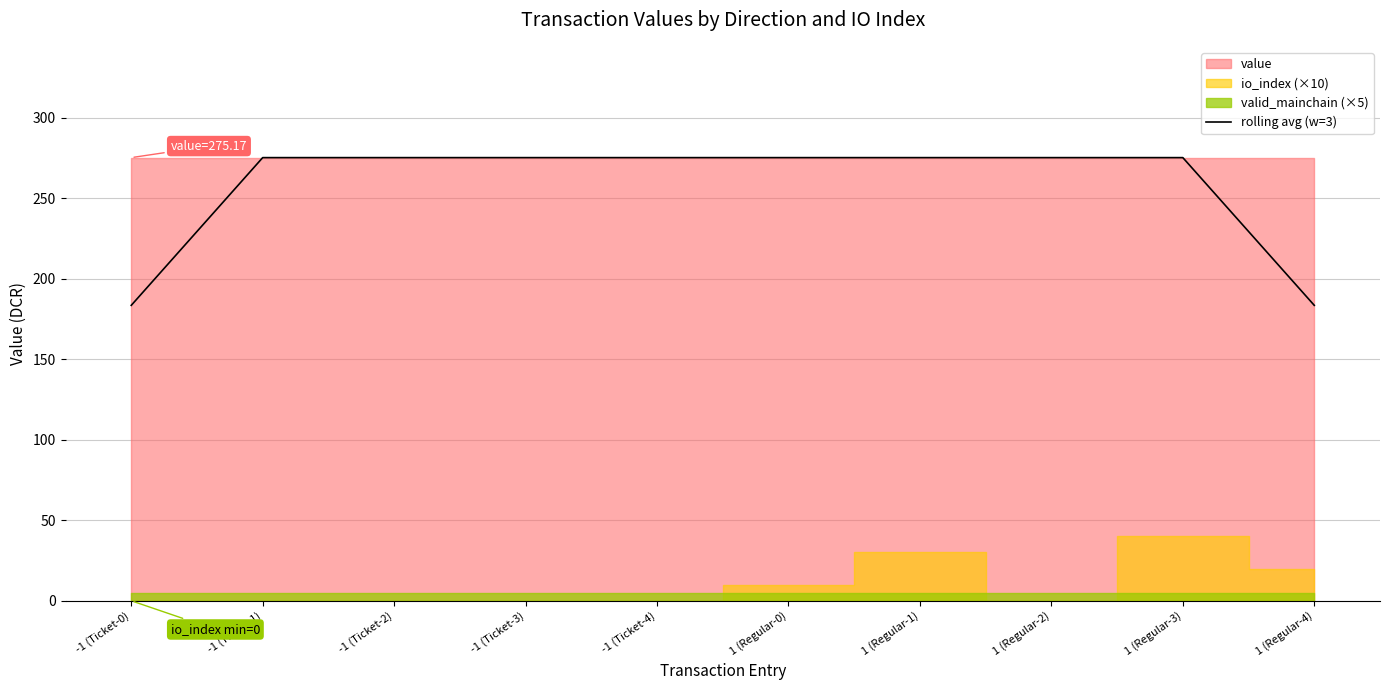

Reading right to left, extract all data points from this chart.

183.4	275.2	275.2	275.2	275.2	275.2	275.2	275.2	275.2	183.4